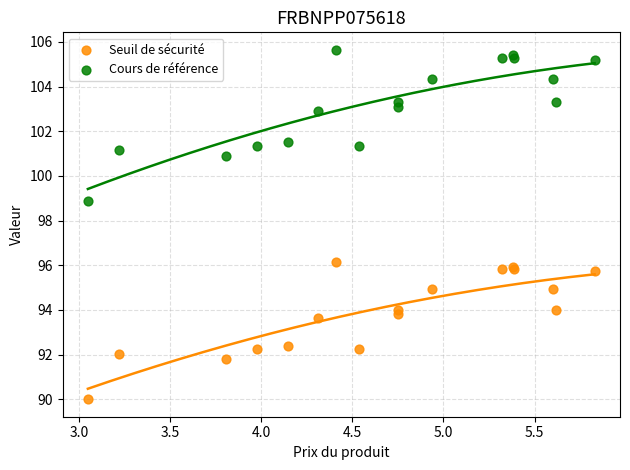

Which series has the largest Y range (max minus min)?

Cours de référence